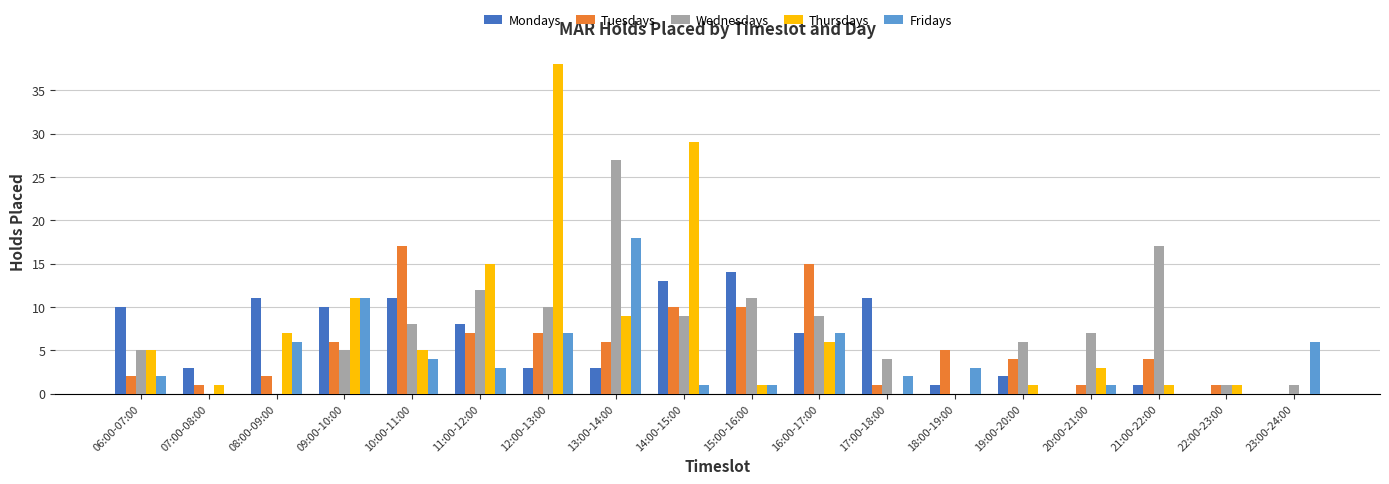

Is the value of Fridays at 10:00-11:00 greater than the value of Tuesdays at 15:00-16:00?

No